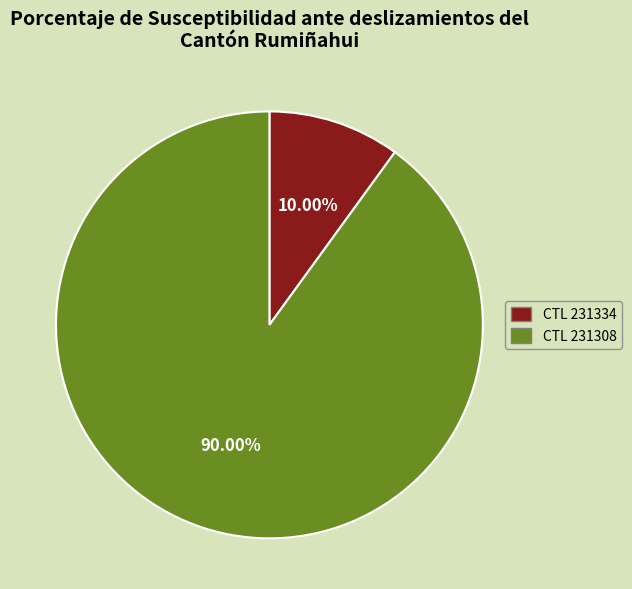

Does any single category account for the majority?

Yes